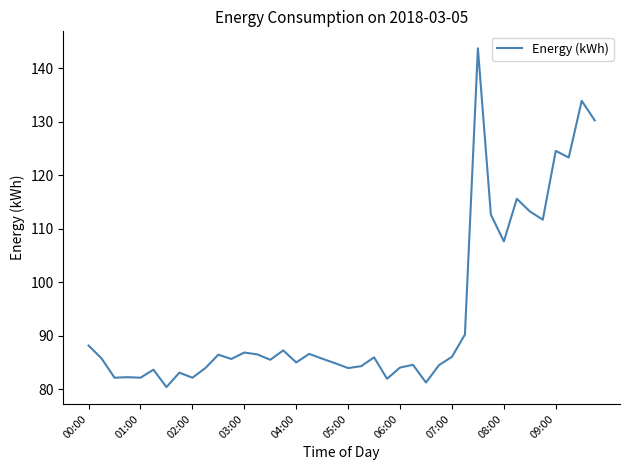

What is the greatest value displayed?

143.7